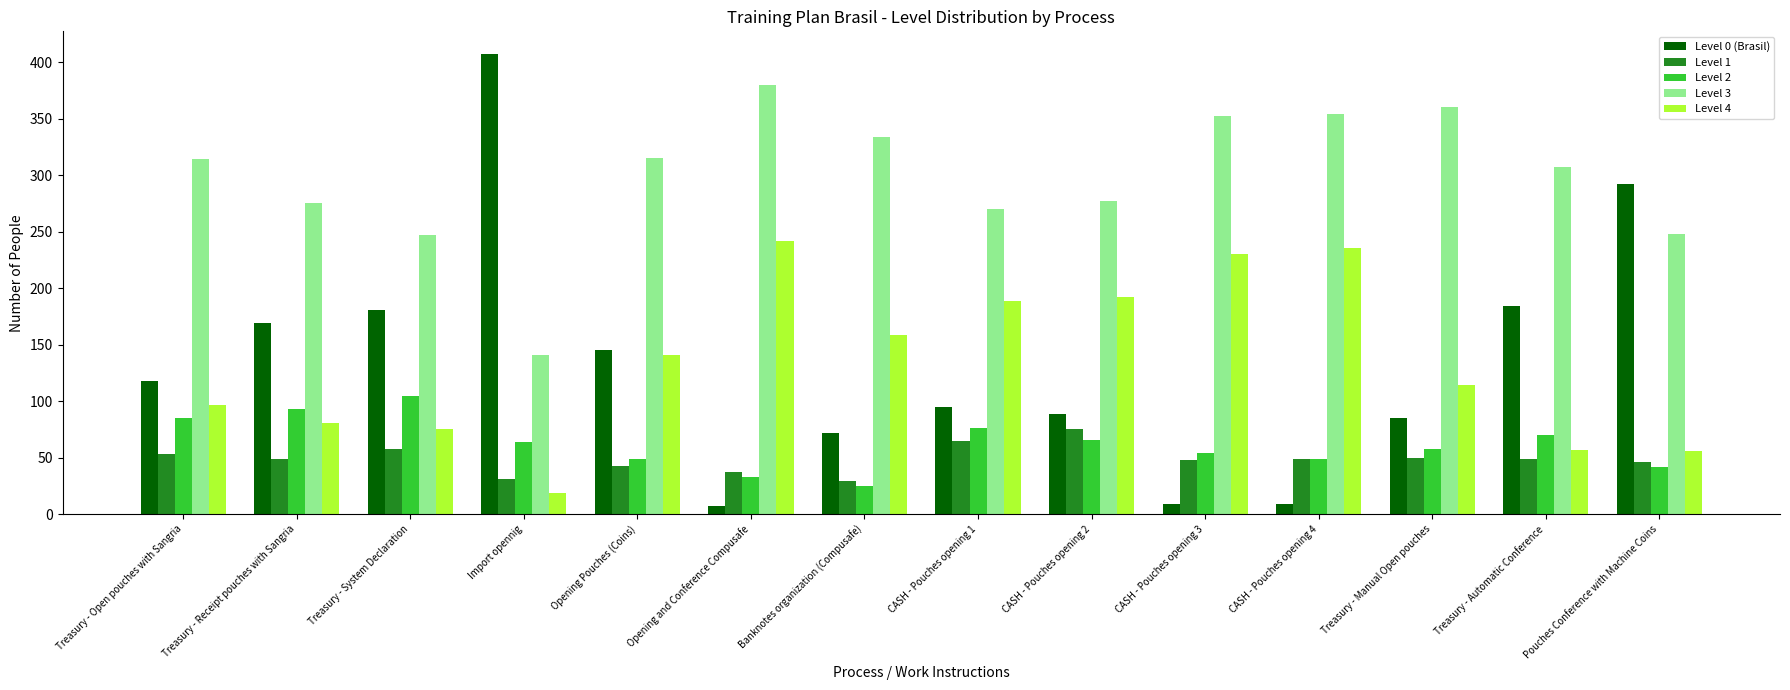

Rank the series by their maximum value, from highest to lowest.

Level 0 (Brasil), Level 3, Level 4, Level 2, Level 1